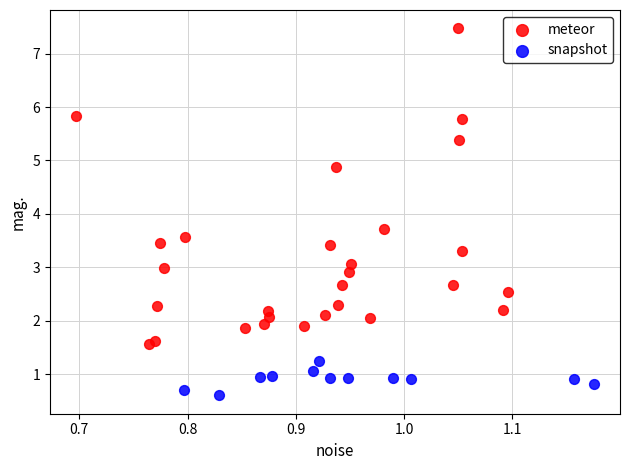

Which series reaches the minimum Y coordinate?

snapshot